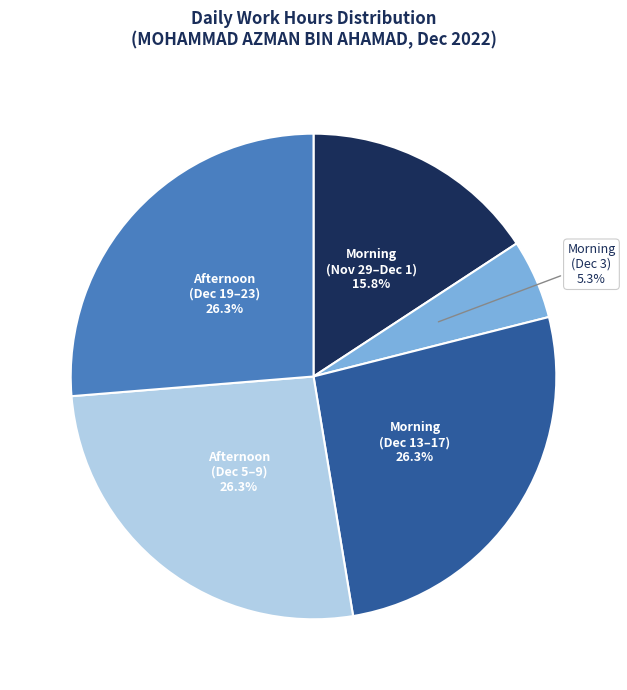

How many segments does this pie chart have?

5